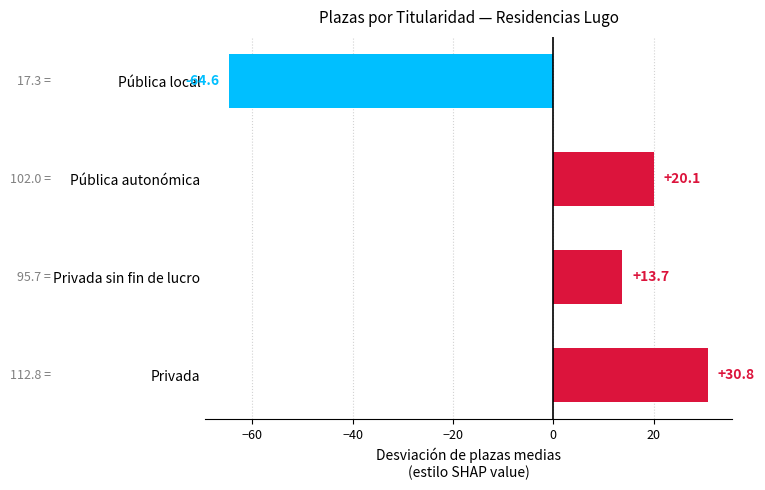

What is the difference between the values at Privada and Privada sin fin de lucro?

17.1